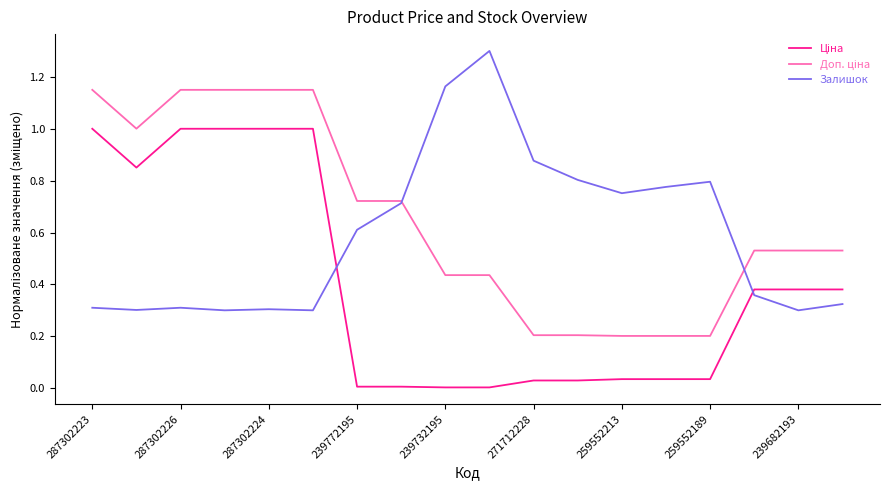

What is the greatest value displayed?

1.3